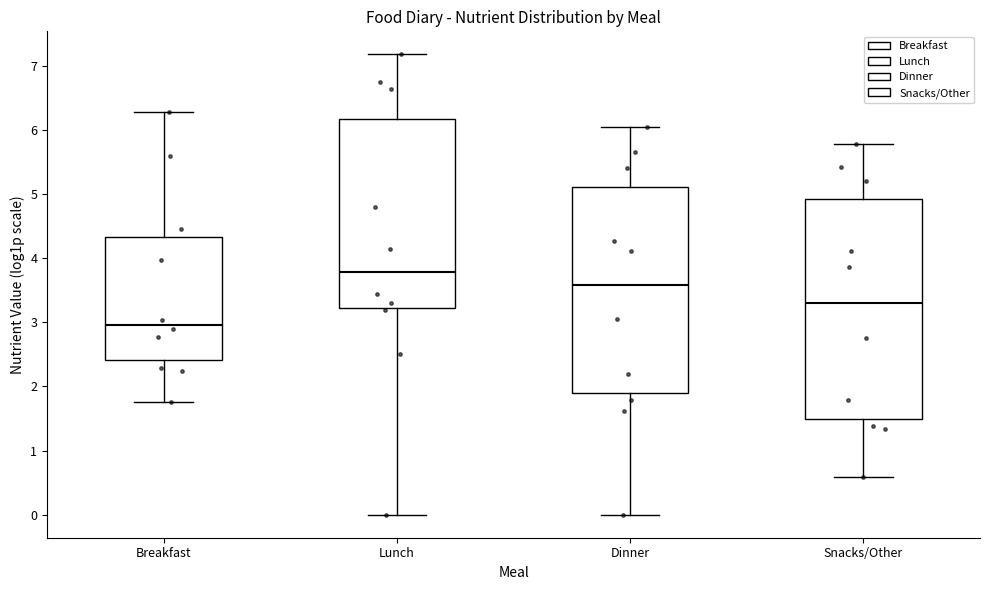

Which box is the tallest, from its lower edge to its upper edge?

Snacks/Other